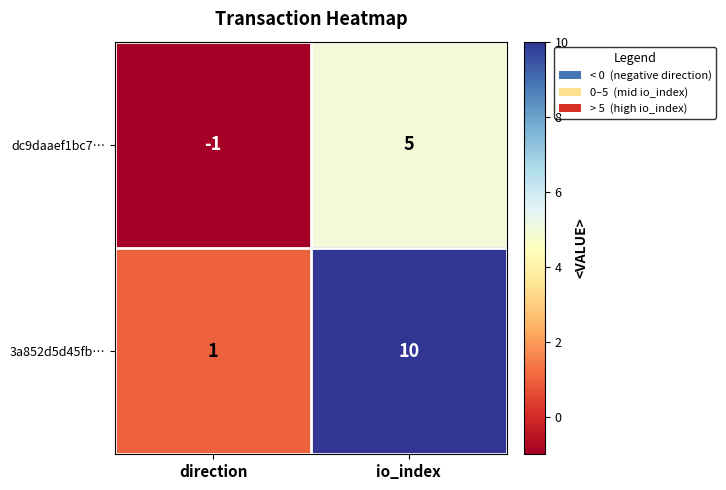

True or false: 3a852d5d45fb… has a value of 10 at io_index.

True